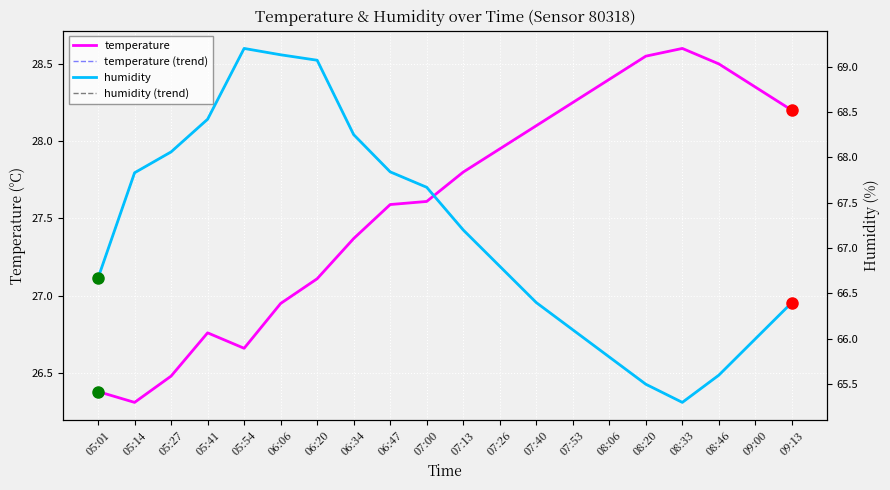

Which has a higher value, 05:27 or 06:34?

06:34